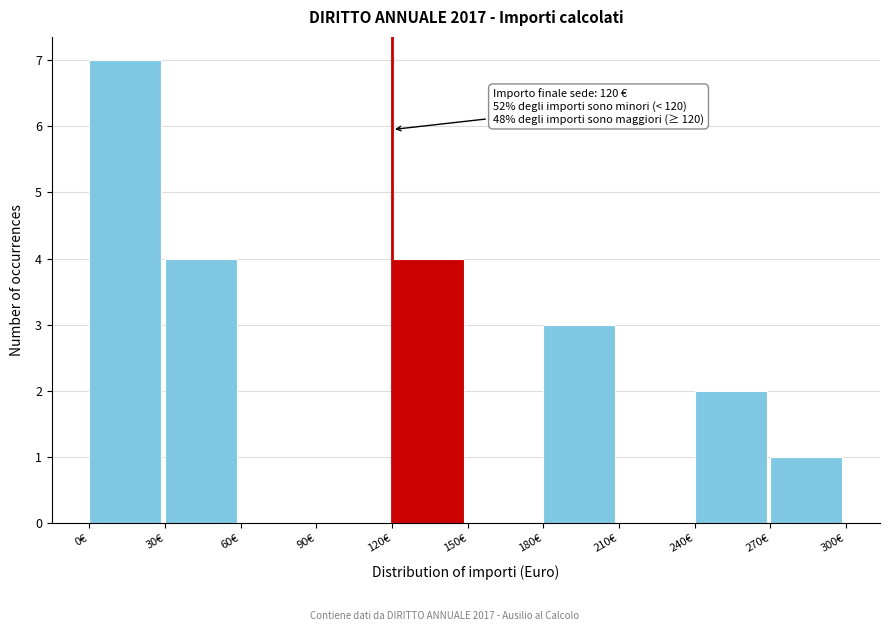

Which range on the x-axis has the tallest bar?

0 to 30